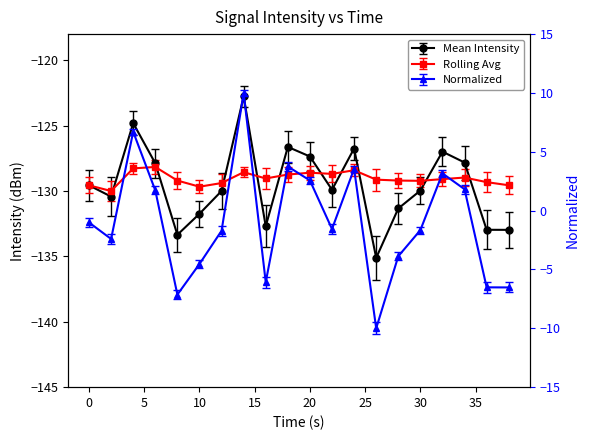

What is the lowest value of the Rolling Avg series?

-130.0